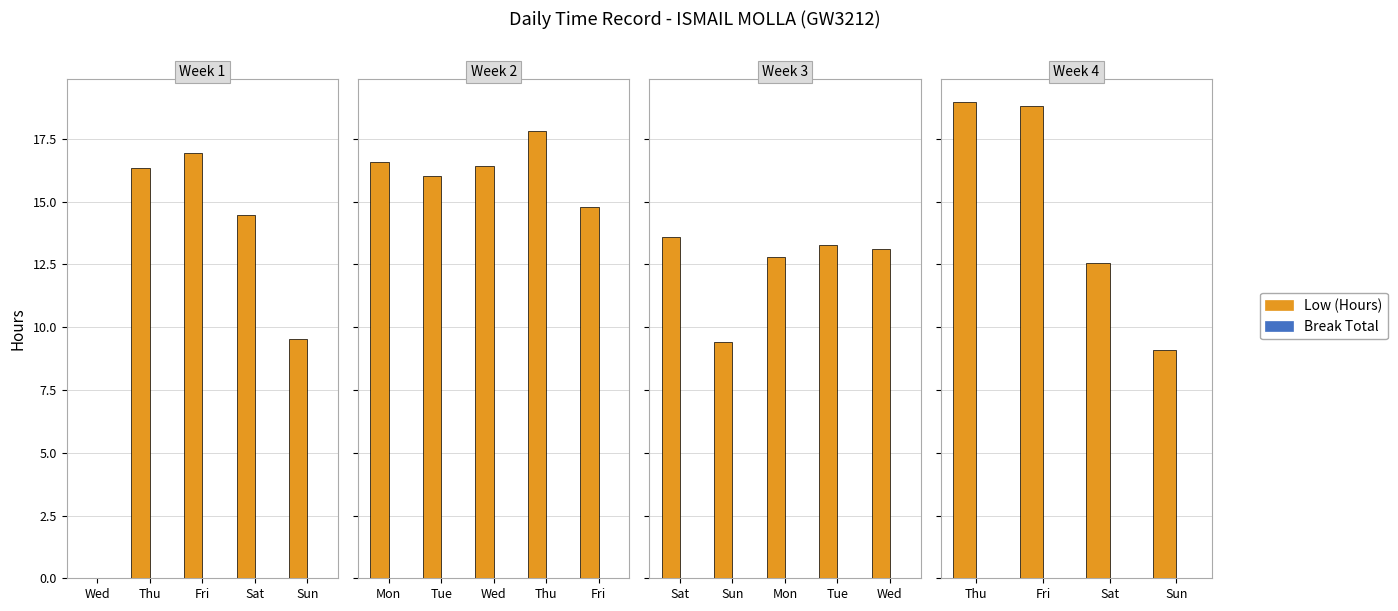

At how many categories does at least one series exceed 6?

4